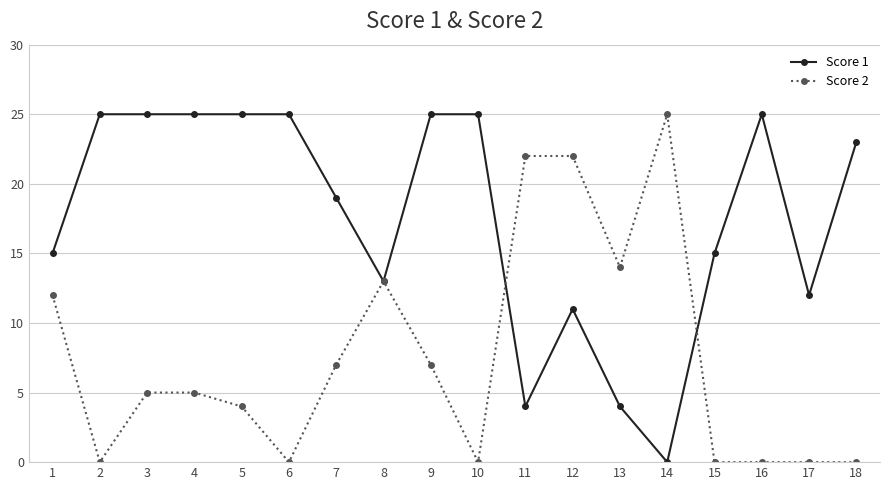

Count the number of data series in this chart.

2